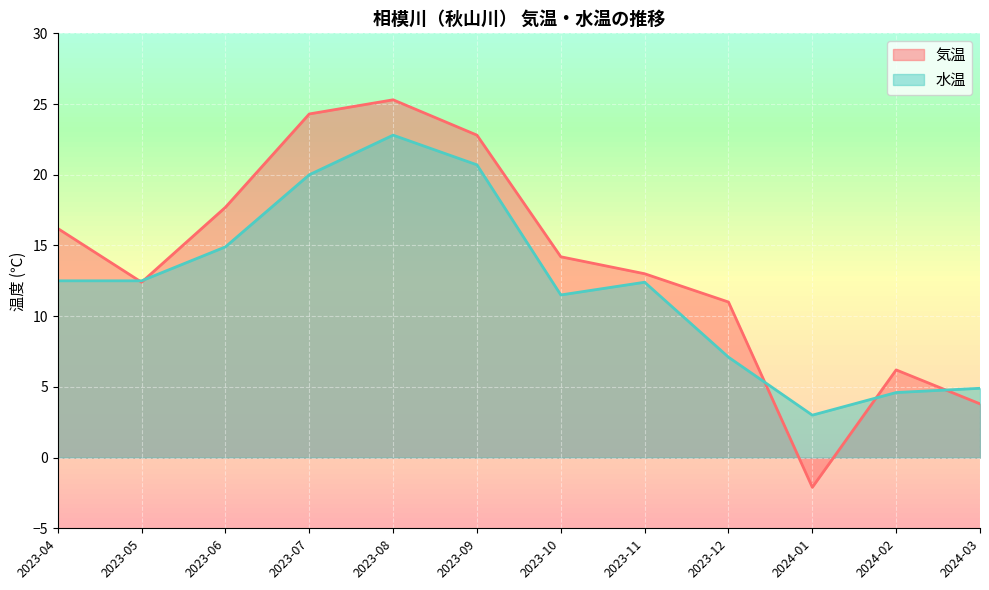

Between which two adjacent categories do 気温 and 水温 first intersect?

2023-04 and 2023-05